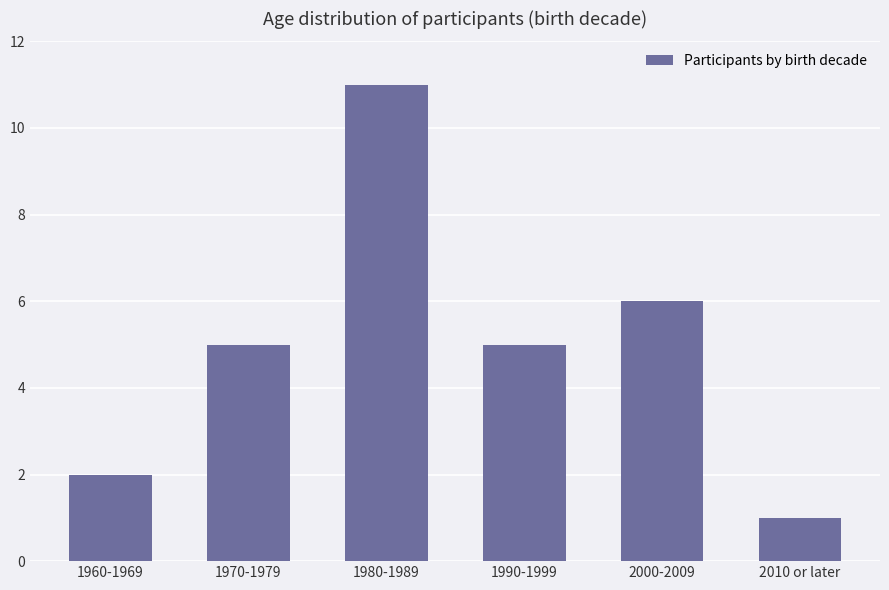

What is the sum of all values?

30